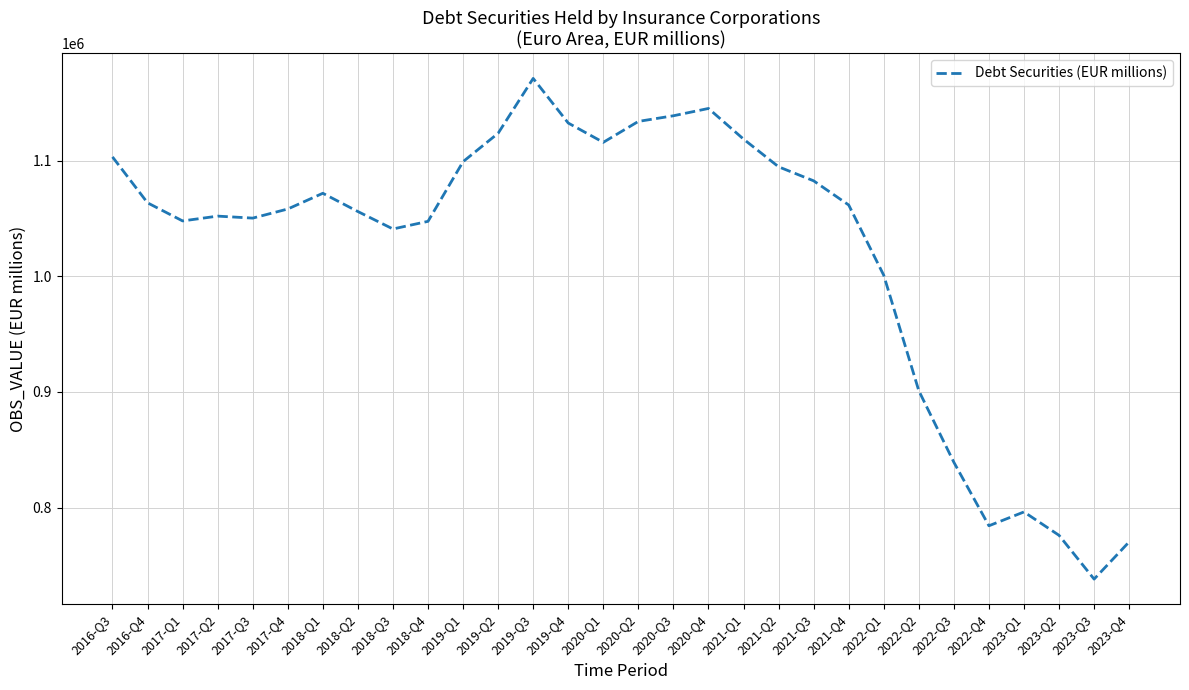

What is the approximate value at 2023-Q2?

776003.2